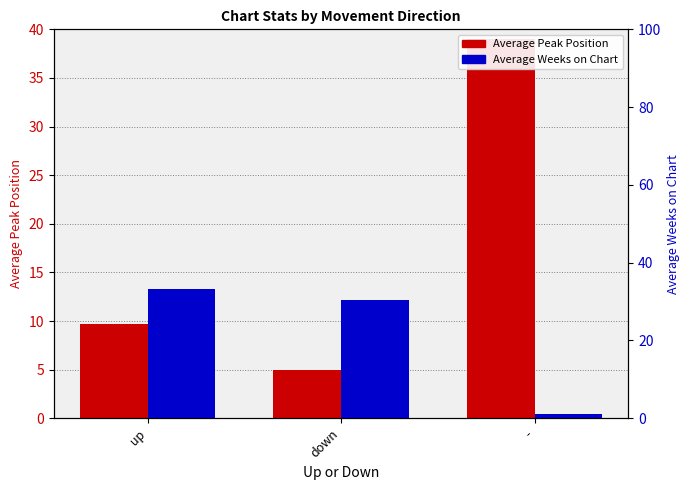

List the series in order of their peak value, highest first.

Average Peak Position, Average Weeks on Chart